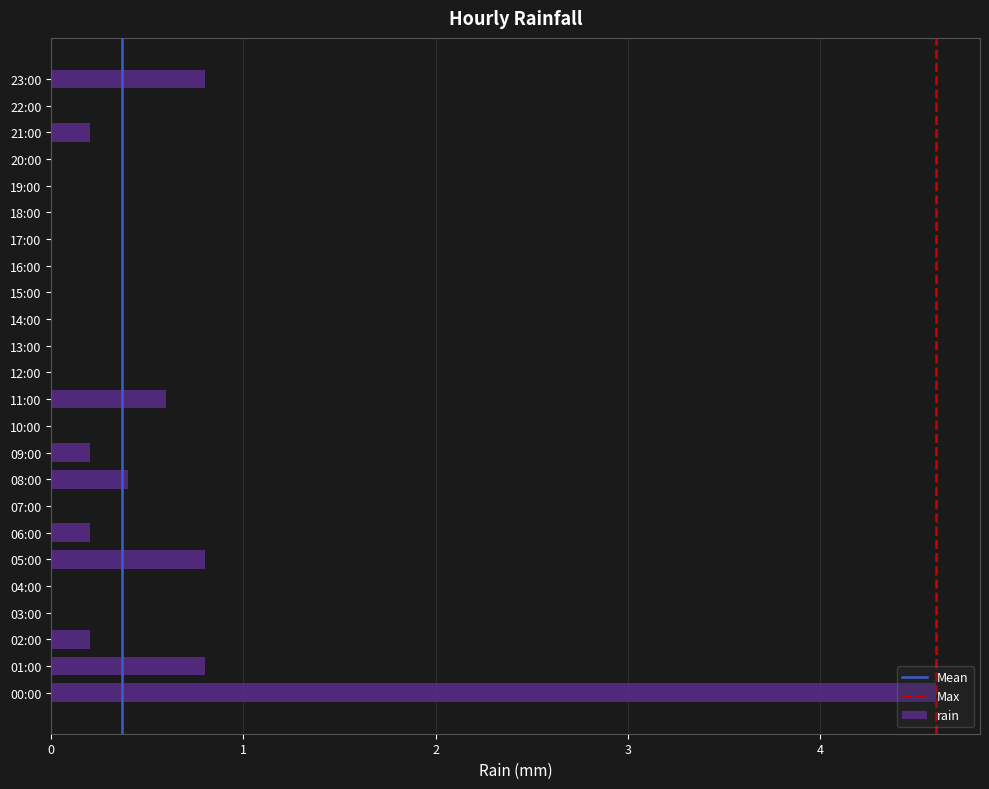

What is the sum of the values at 10:00 and 11:00?

0.6